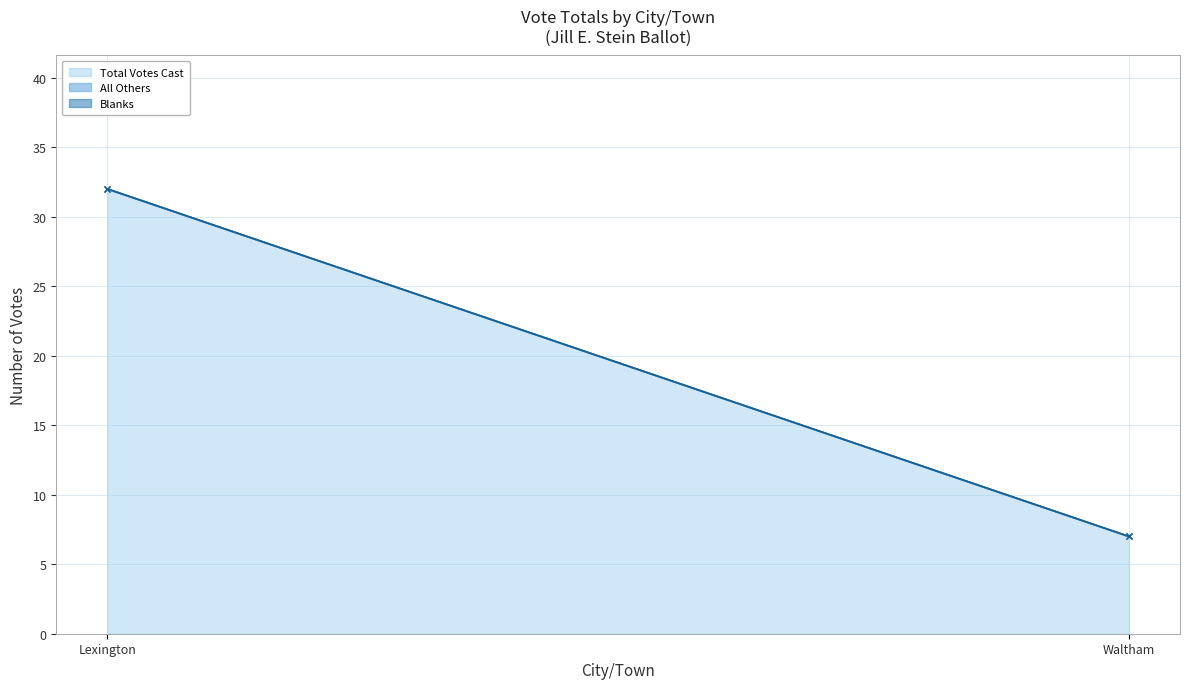

At how many categories does at least one series exceed 18?

1